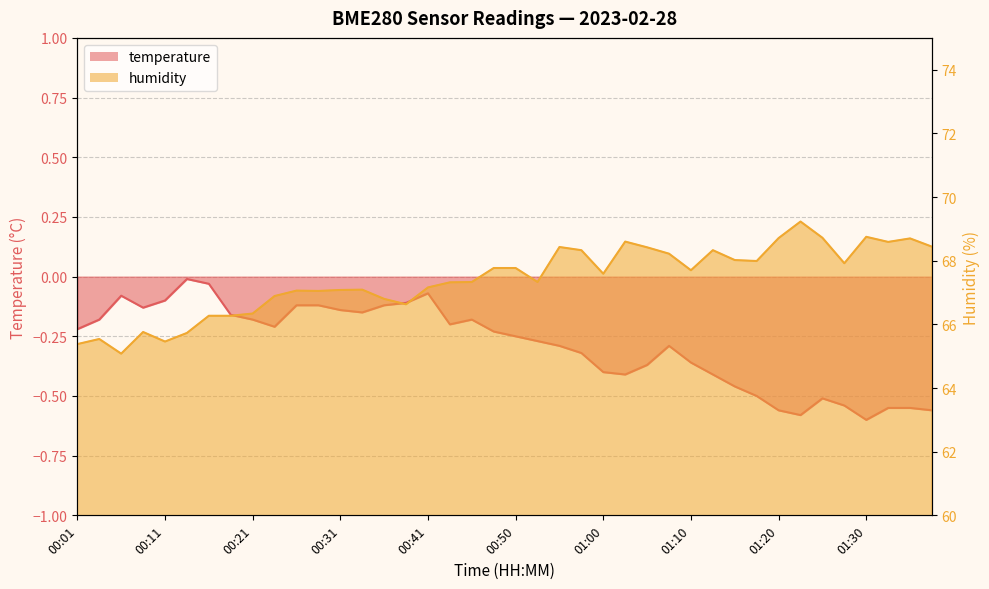

Reading left to right, transcribe all the data shown in this chart.

temperature: 00:01=-0.2	00:04=-0.2	00:06=-0.1	00:08=-0.1	00:11=-0.1	00:13=-0.0	00:16=-0.0	00:18=-0.2	00:21=-0.2	00:23=-0.2	00:26=-0.1	00:28=-0.1	00:31=-0.1	00:33=-0.1	00:36=-0.1	00:38=-0.1	00:41=-0.1	00:43=-0.2	00:46=-0.2	00:48=-0.2	00:50=-0.2	00:53=-0.3	00:55=-0.3	00:58=-0.3	01:00=-0.4	01:03=-0.4	01:05=-0.4	01:08=-0.3	01:10=-0.4	01:13=-0.4	01:15=-0.5	01:18=-0.5	01:20=-0.6	01:22=-0.6	01:25=-0.5	01:27=-0.5	01:30=-0.6	01:32=-0.6	01:35=-0.6	01:37=-0.6
humidity: 00:01=65.4	00:04=65.5	00:06=65.1	00:08=65.8	00:11=65.5	00:13=65.7	00:16=66.3	00:18=66.3	00:21=66.3	00:23=66.9	00:26=67.1	00:28=67.0	00:31=67.1	00:33=67.1	00:36=66.8	00:38=66.6	00:41=67.2	00:43=67.3	00:46=67.3	00:48=67.8	00:50=67.8	00:53=67.3	00:55=68.4	00:58=68.3	01:00=67.6	01:03=68.6	01:05=68.4	01:08=68.2	01:10=67.7	01:13=68.3	01:15=68.0	01:18=68.0	01:20=68.7	01:22=69.2	01:25=68.7	01:27=67.9	01:30=68.8	01:32=68.6	01:35=68.7	01:37=68.4